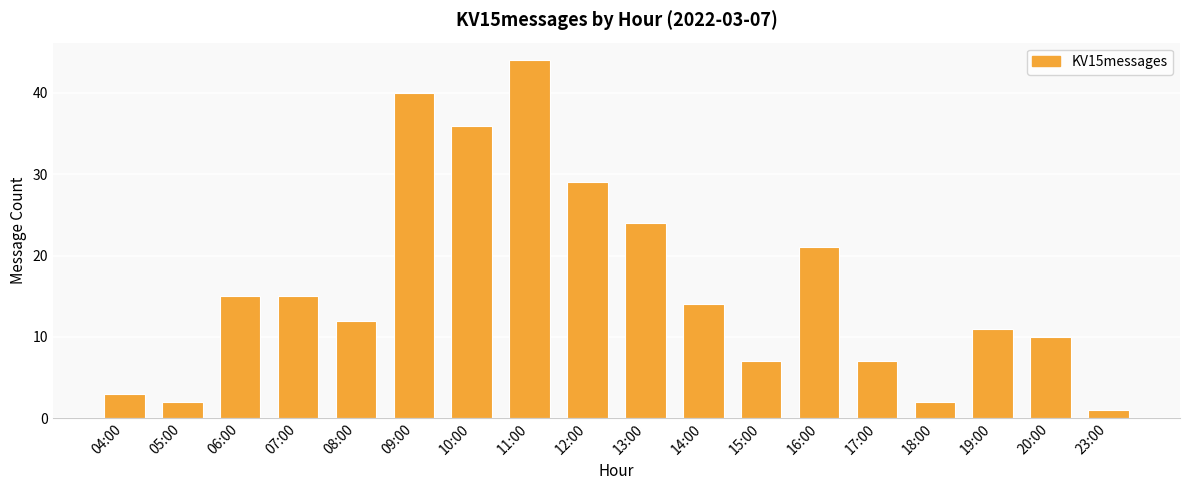

What is the change in value from 12:00 to 16:00?

-8